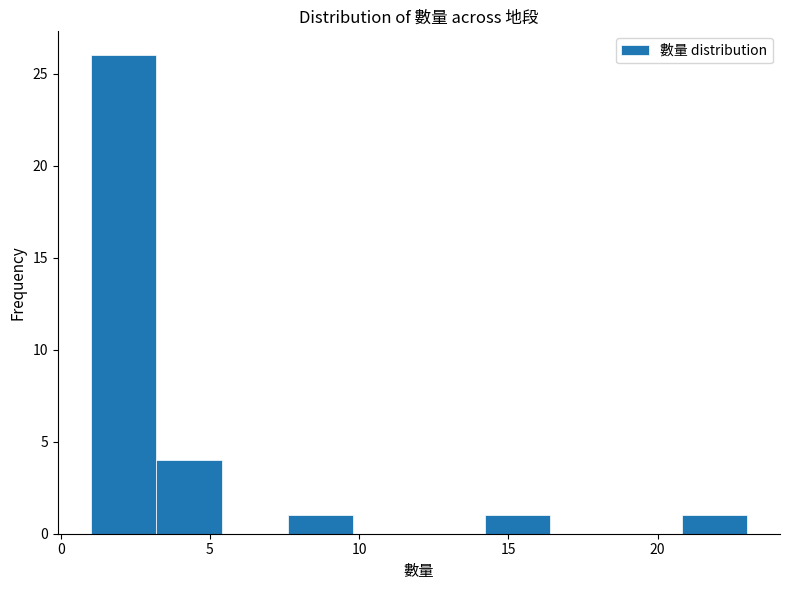

Reading left to right, transcribe this chart: for each bar, give the range it covers on the x-axis and its height. Neither the bar edges nor the heights are printed on the chart, so give them approximately, as read against the axes.

1.0 to 3.2: 26
3.2 to 5.4: 4
5.4 to 7.6: 0
7.6 to 9.8: 1
9.8 to 12.0: 0
12.0 to 14.2: 0
14.2 to 16.4: 1
16.4 to 18.6: 0
18.6 to 20.8: 0
20.8 to 23.0: 1